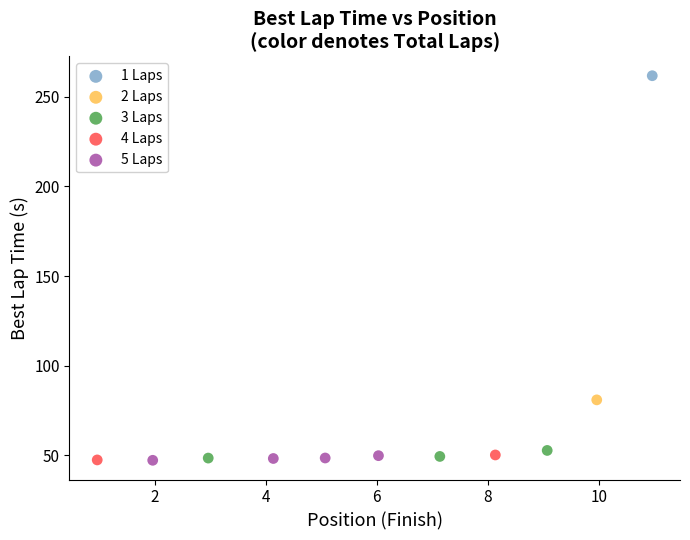

What are all the series names shown in the legend?

1 Laps, 2 Laps, 3 Laps, 4 Laps, 5 Laps